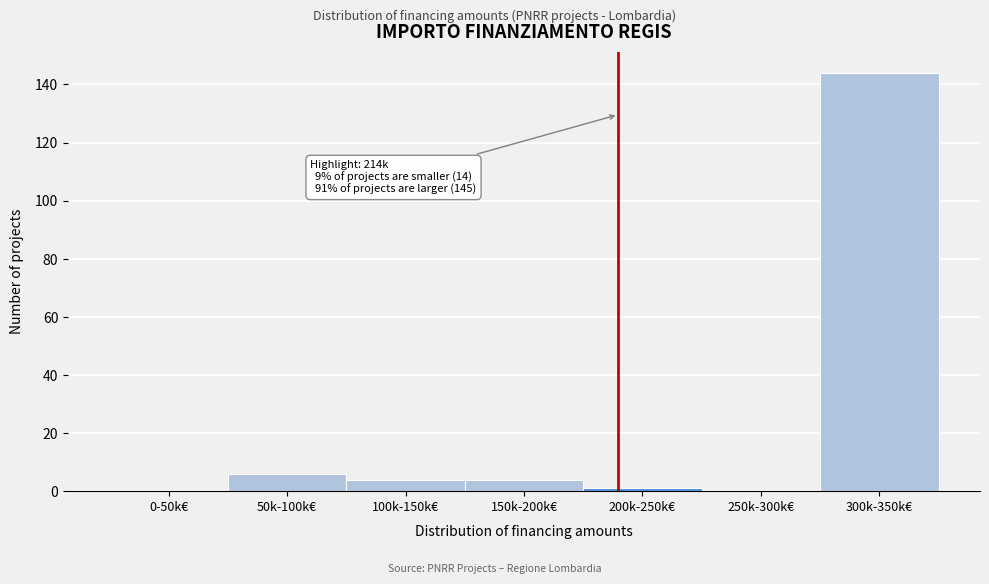

Reading left to right, transcribe all the data shown in this chart.

0-50k€=0	50k-100k€=6	100k-150k€=4	150k-200k€=4	200k-250k€=1	250k-300k€=0	300k-350k€=144